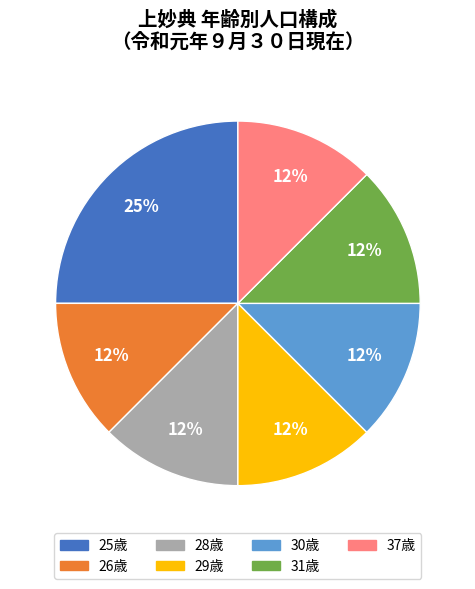

Does any single category account for the majority?

No